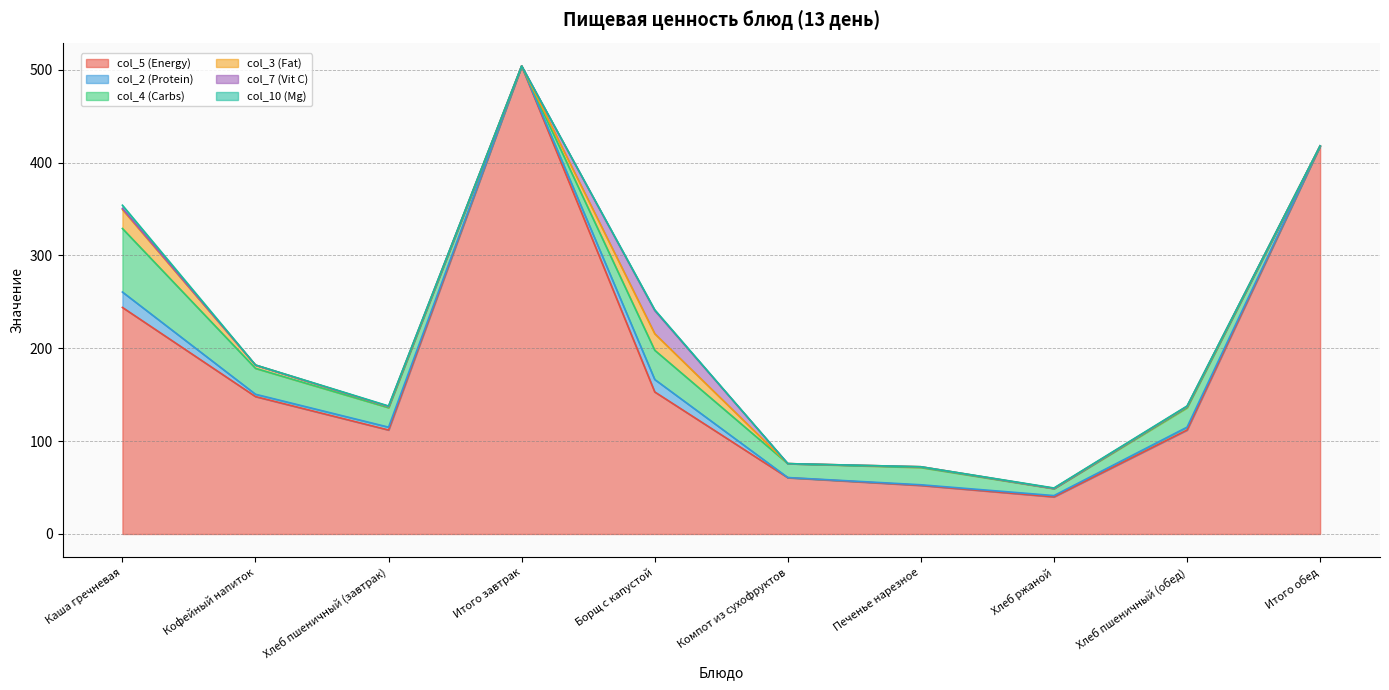

Which has a higher value, Печенье нарезное or Хлеб пшеничный (обед)?

Хлеб пшеничный (обед)